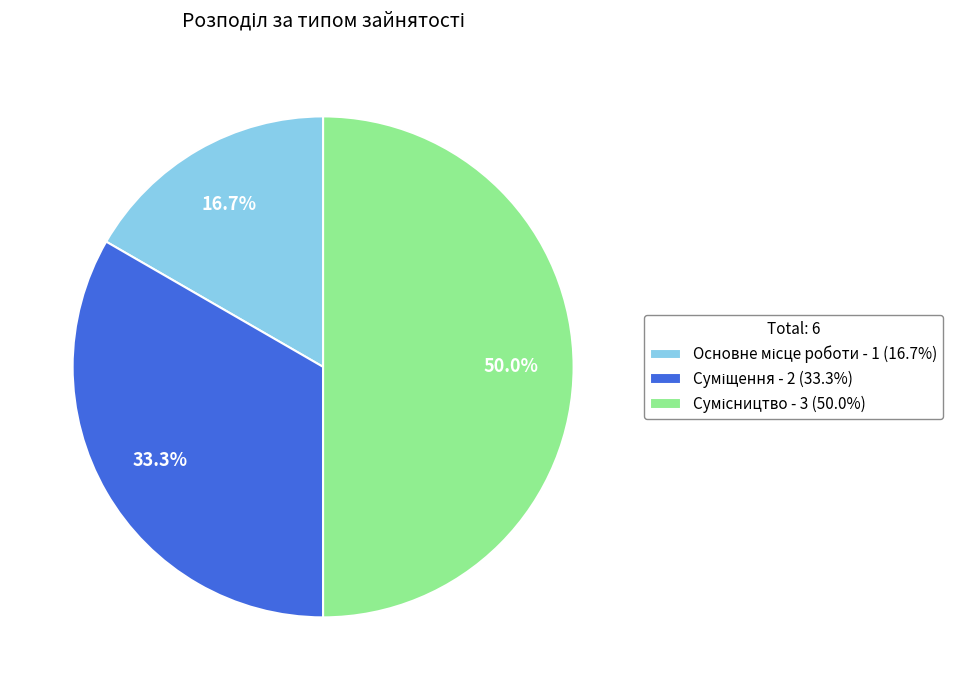

Count the number of slices in the pie.

3